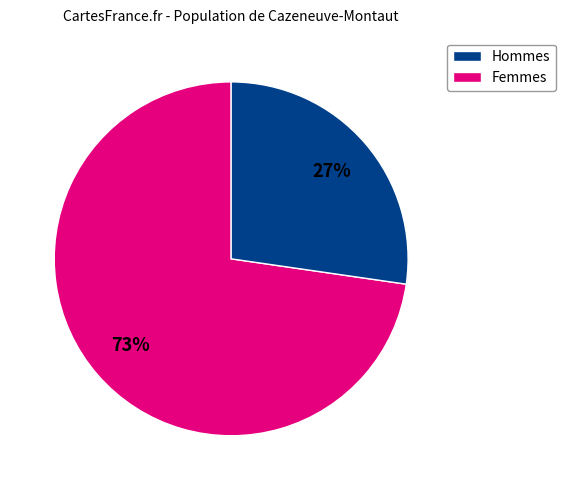

To the nearest percent, what is the average slice percentage?

50%